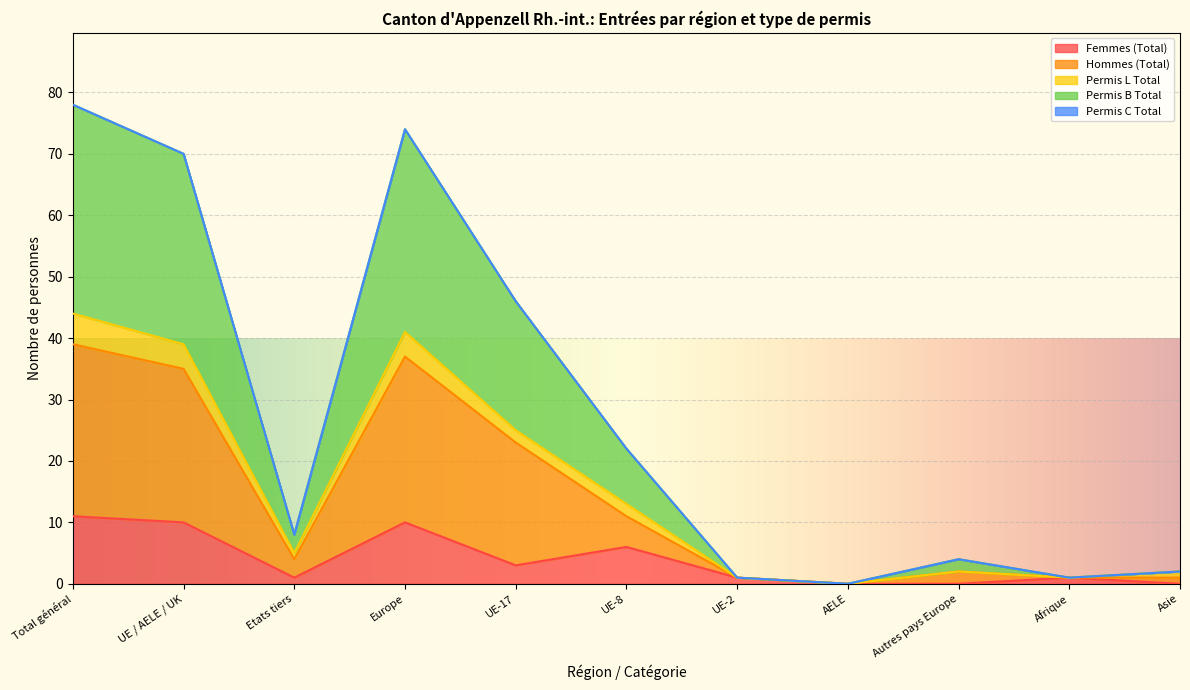

What is the difference between the Femmes (Total) values at AELE and Total général?

11